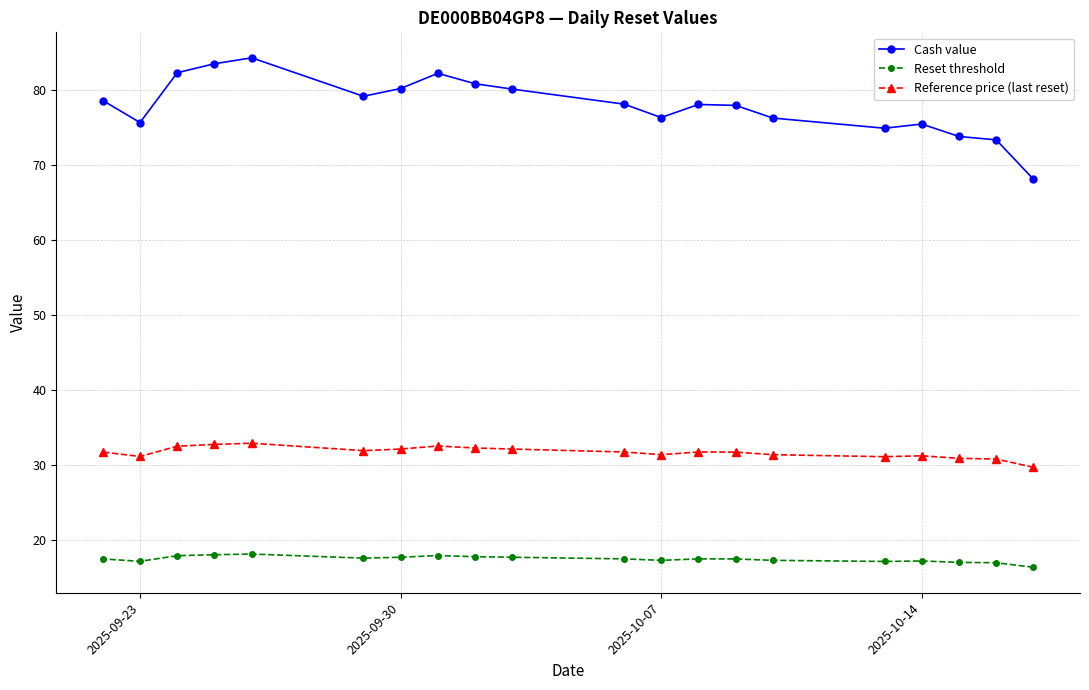

What is the difference between the maximum and minimum values in the Reference price (last reset) series?

3.2